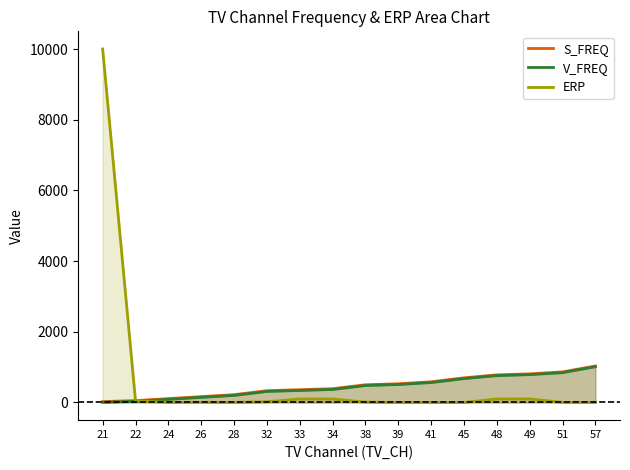

What is the difference between the second highest and second lowest values in the V_FREQ series?

812.0